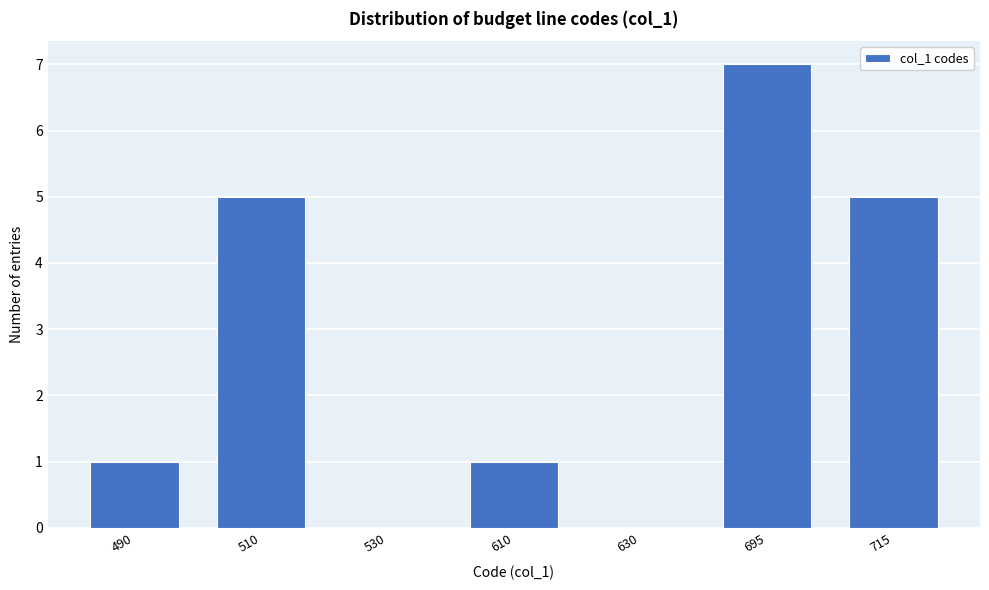

Reading left to right, extract all data points from this chart.

490=1	510=5	530=0	610=1	630=0	695=7	715=5